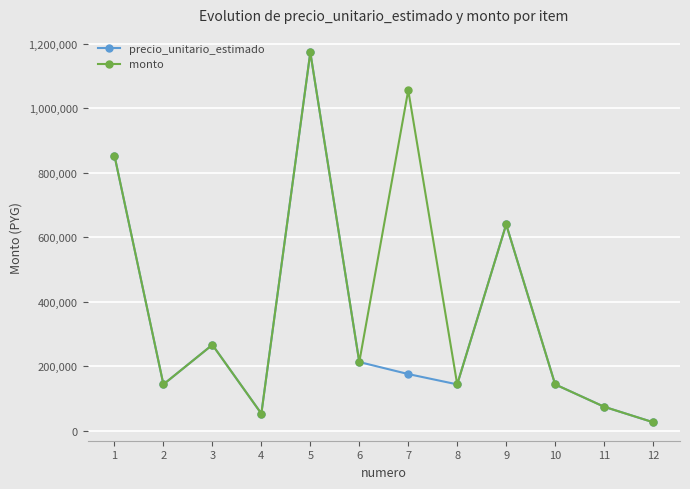

How many interior local valleys does the monto series have?

4